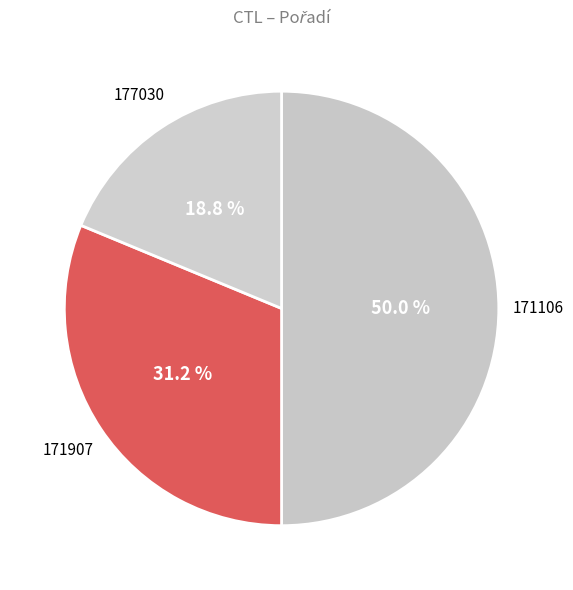

Is it true that 177030 is 9% of the pie?

False